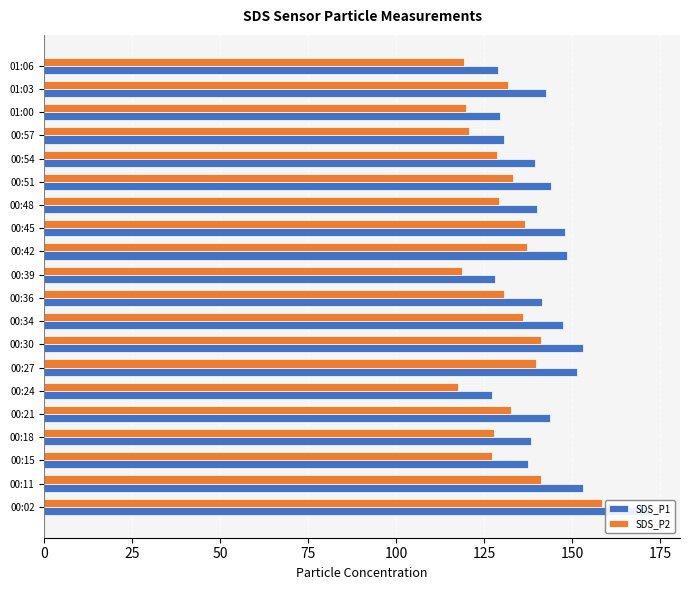

How many groups of bars are there?

20